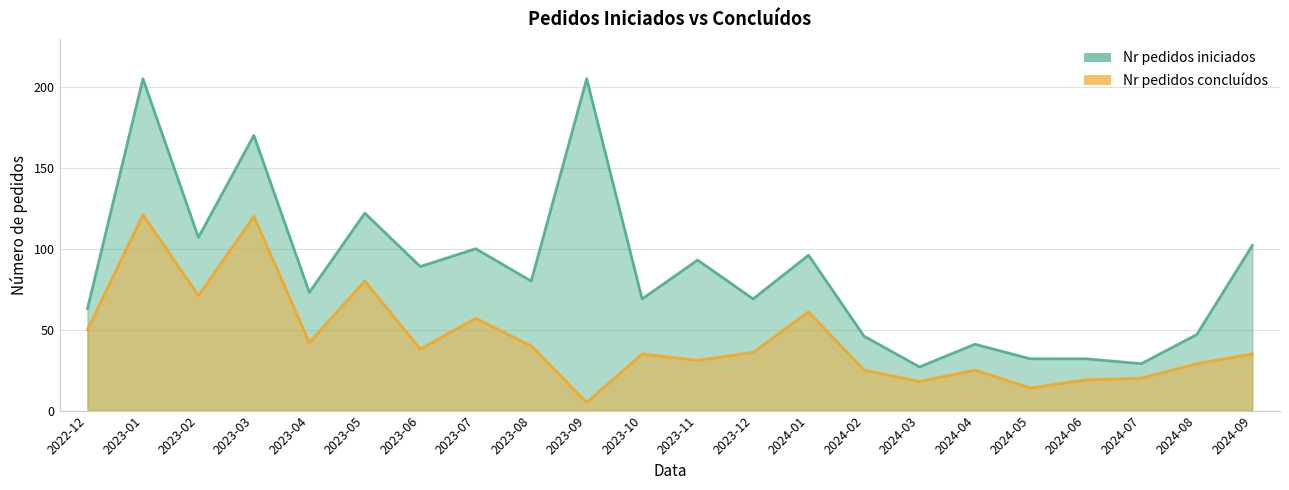

True or false: Nr pedidos concluídos has a value of 29 at 2024-08.

True